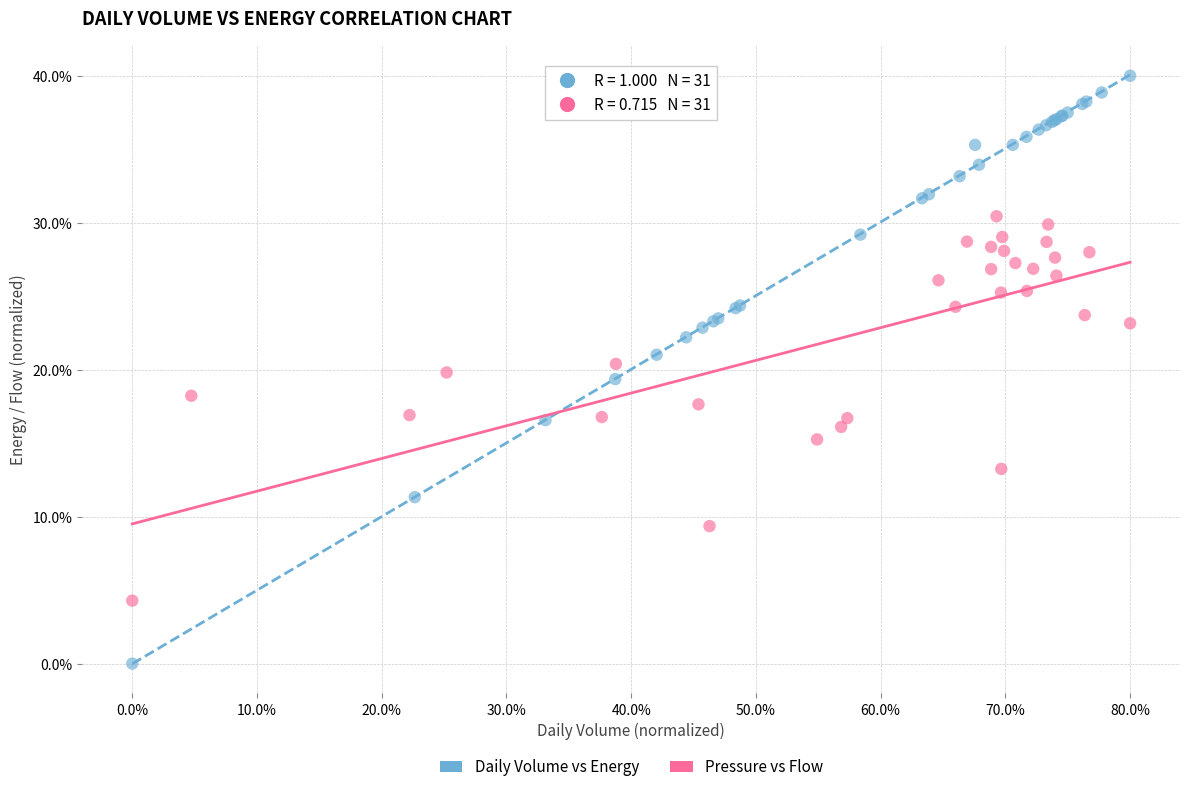

Which series reaches the maximum Y coordinate?

Daily Volume vs Energy